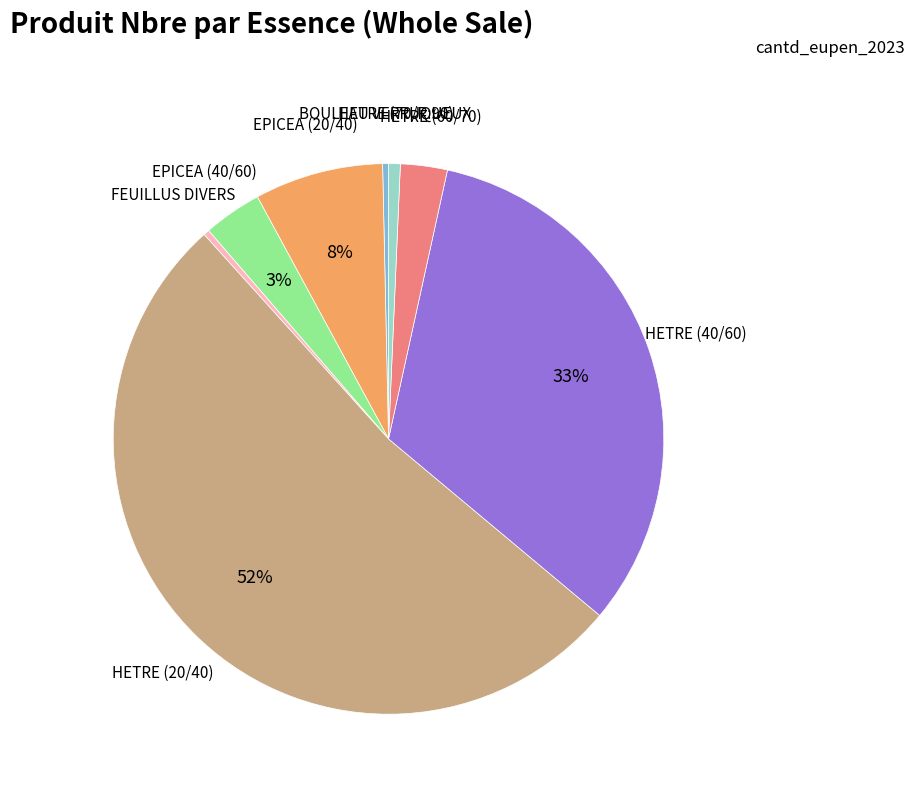

Is there any slice that represents more than half of the pie?

Yes